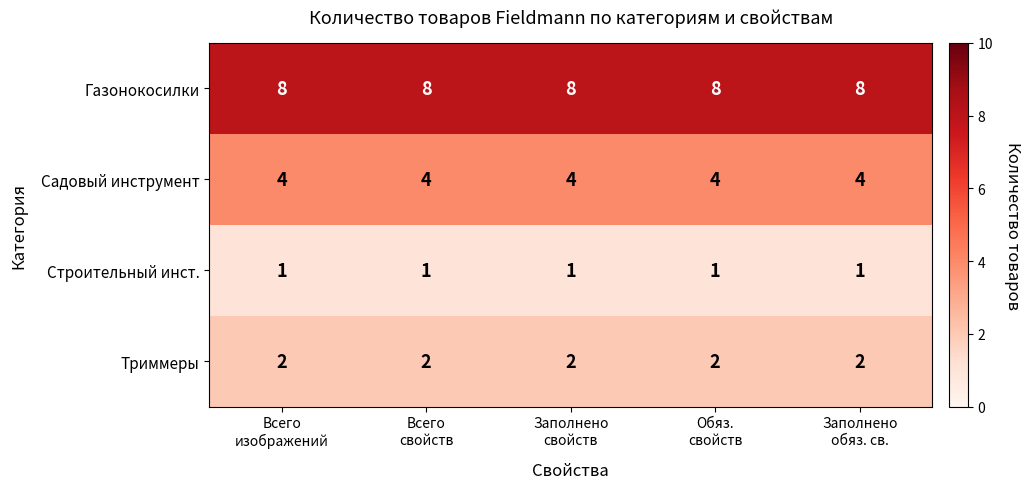

Rank the series by their maximum value, from lowest to highest.

Строительный инст., Триммеры, Садовый инструмент, Газонокосилки